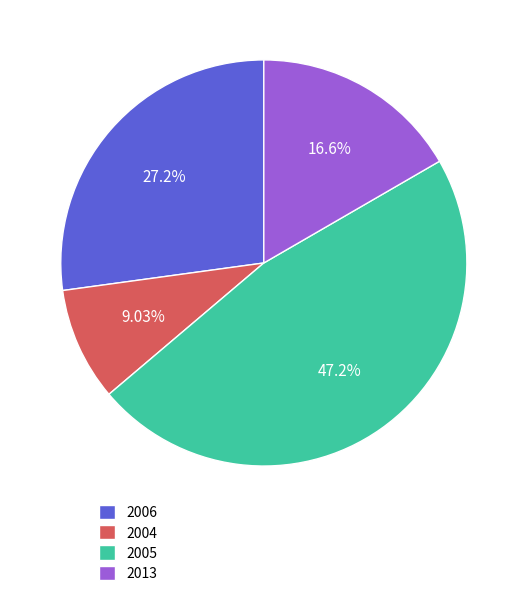

Is the sum of 2004 and 2006 greater than half?

No